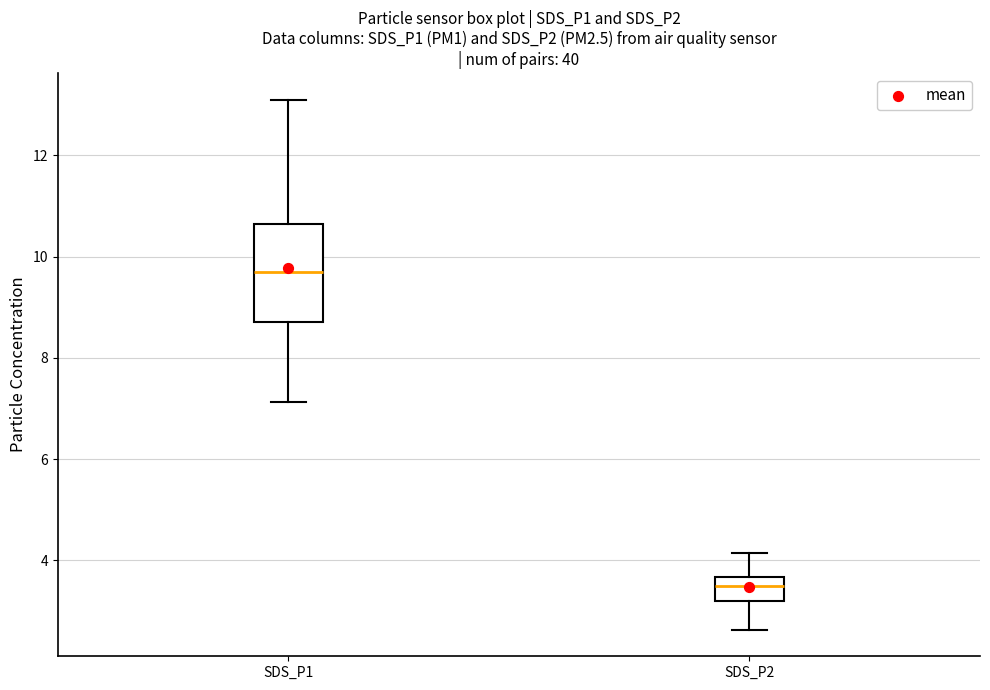

Where is the upper edge of the box for SDS_P2 on the y-axis? The values are not printed on the chart, so give them approximately, as read against the axis.

3.6